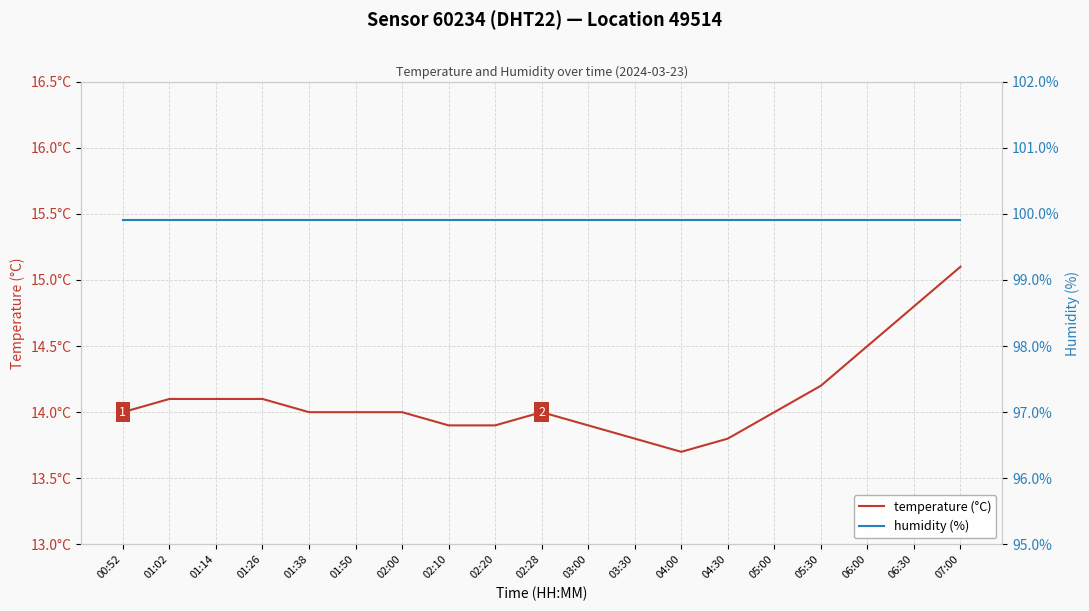

True or false: humidity (%) has a value of 59.0 at 06:00.

False